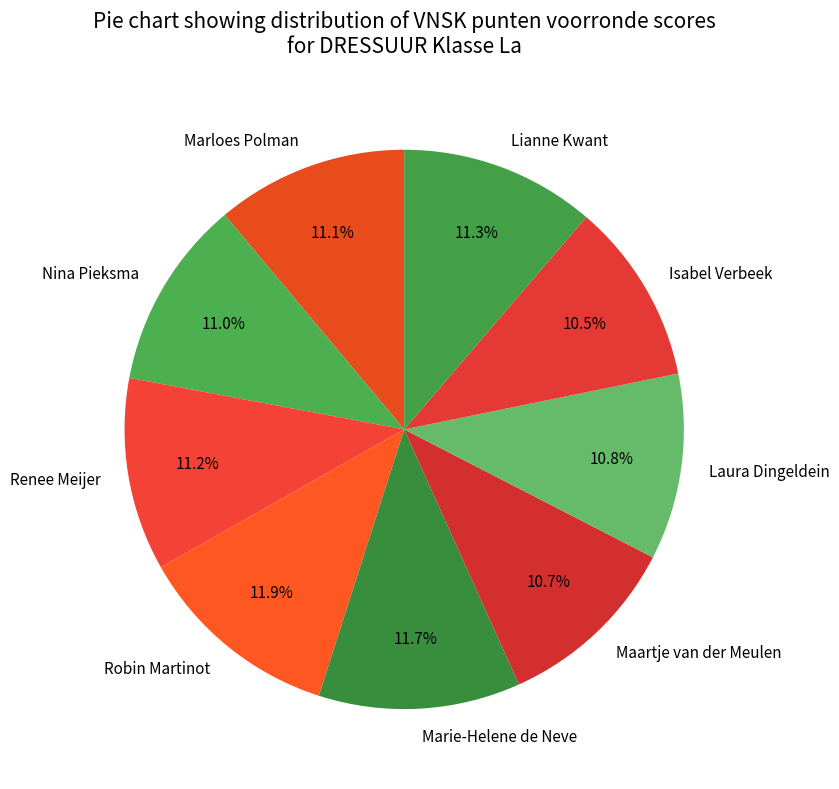

Approximately how many times larger is the value at Renee Meijer compared to Lianne Kwant?

1.0